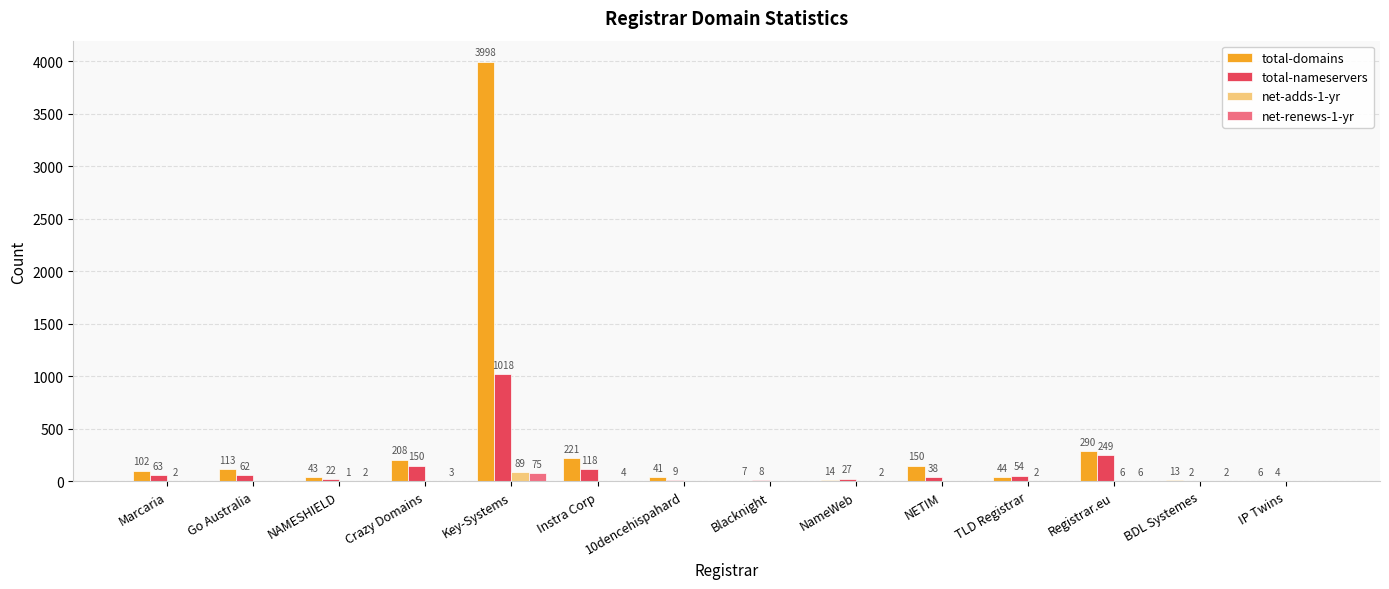

What is the sum of all net-adds-1-yr values?

100